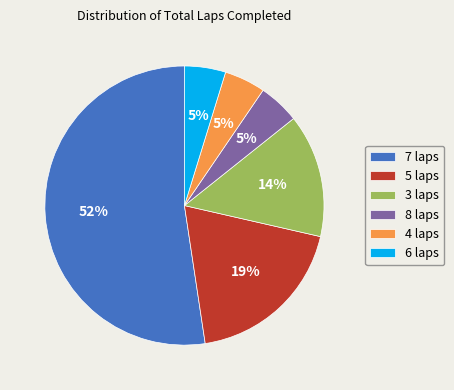

Is the sum of 8 laps and 5 laps greater than half?

No